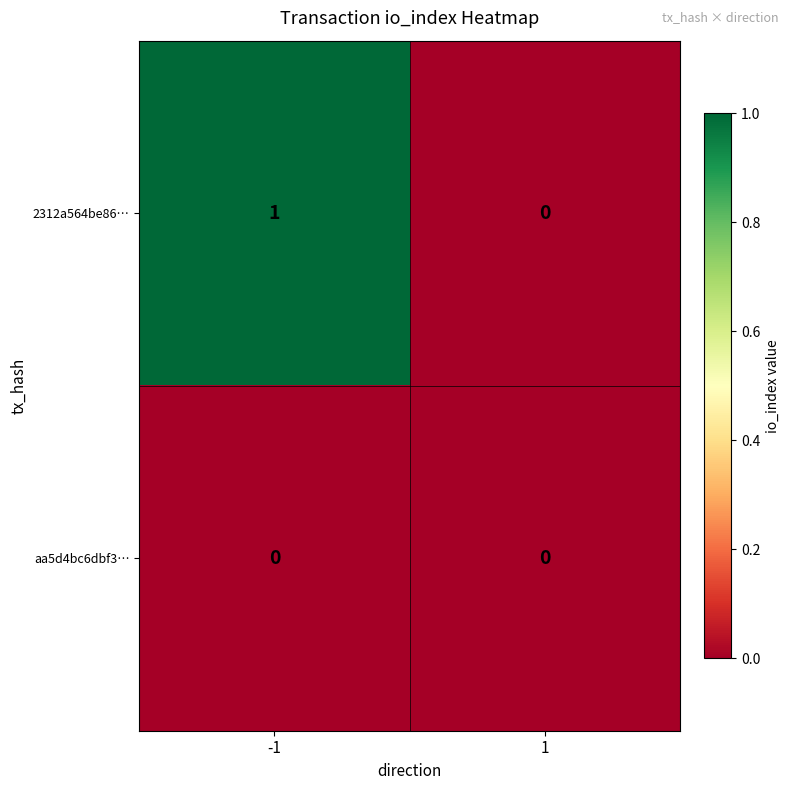

Which series changed the most between -1 and 1?

2312a564be86…